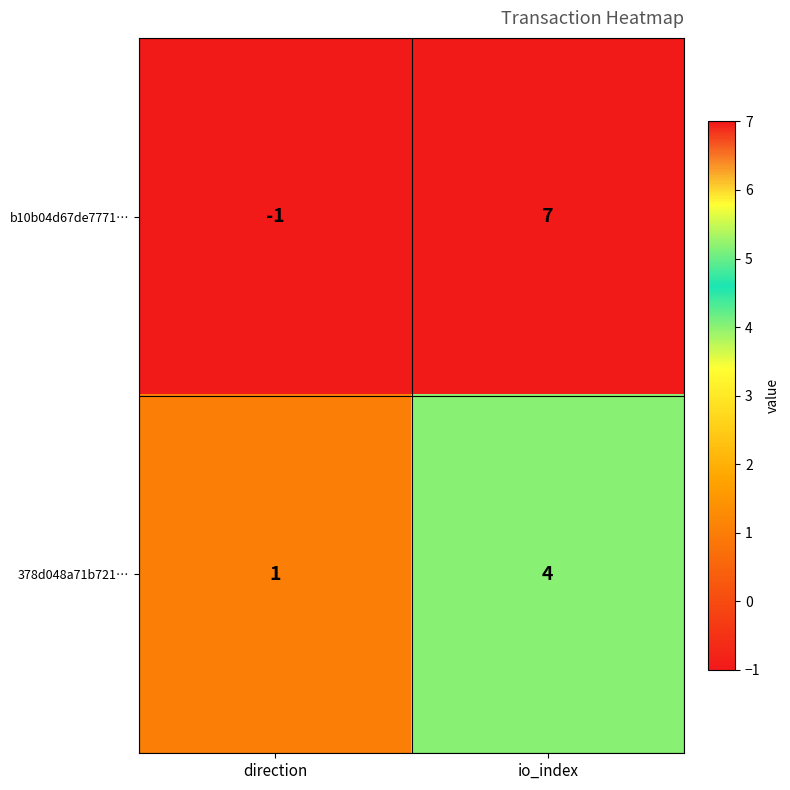

Is it true that 378d048a71b721… equals 0 at direction?

False